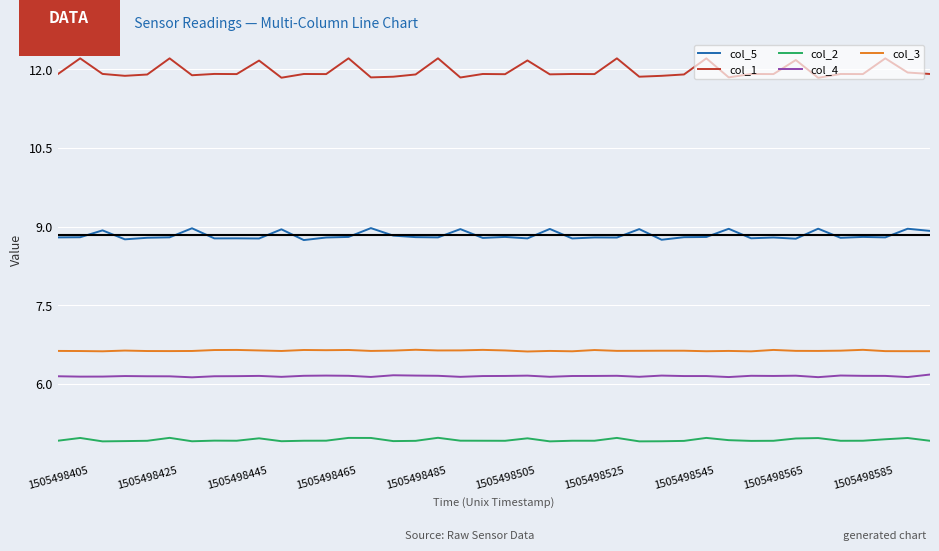

True or false: col_4 and col_1 intersect in this chart.

False